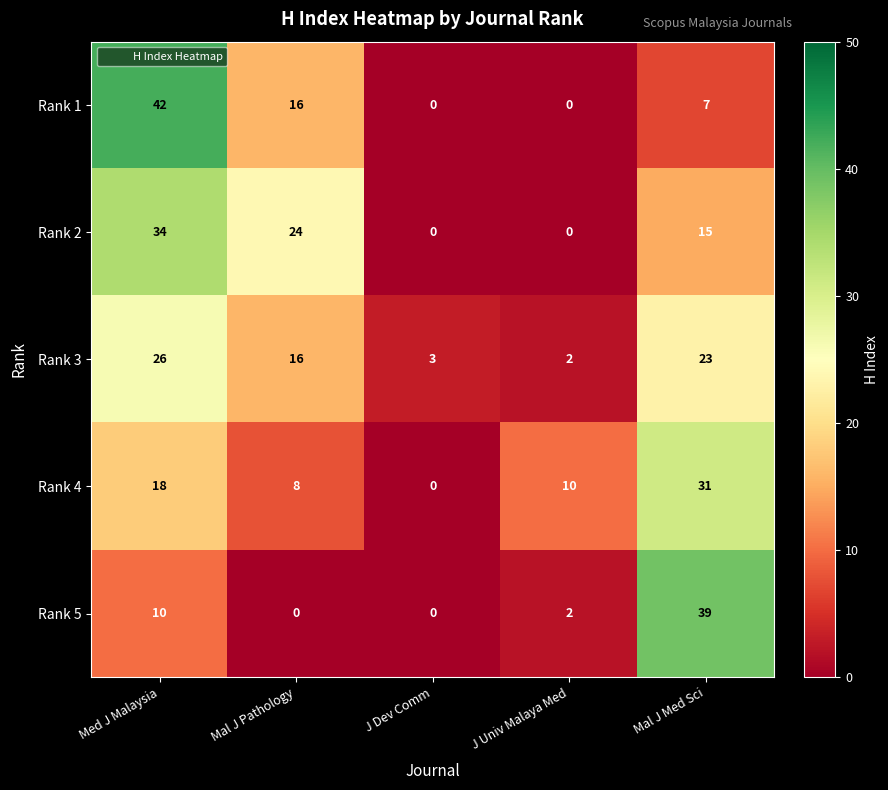

What is the difference between the highest and lowest values at Med J Malaysia?

32